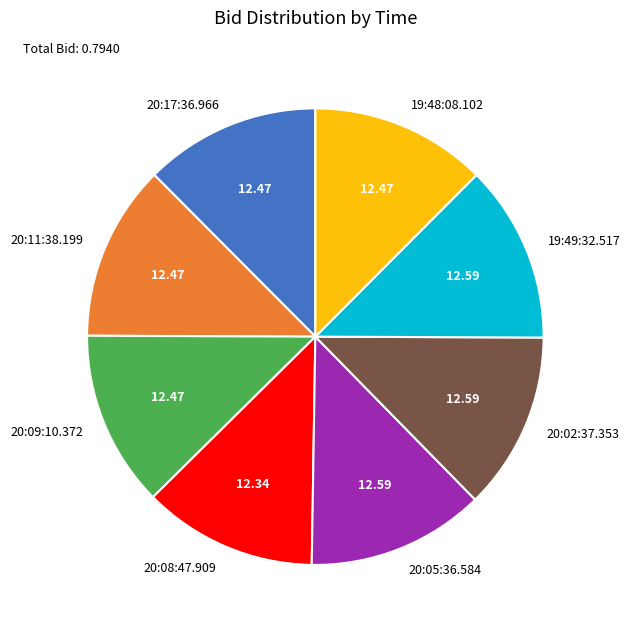

Do 20:05:36.584 and 20:11:38.199 together represent more than half of the pie?

No